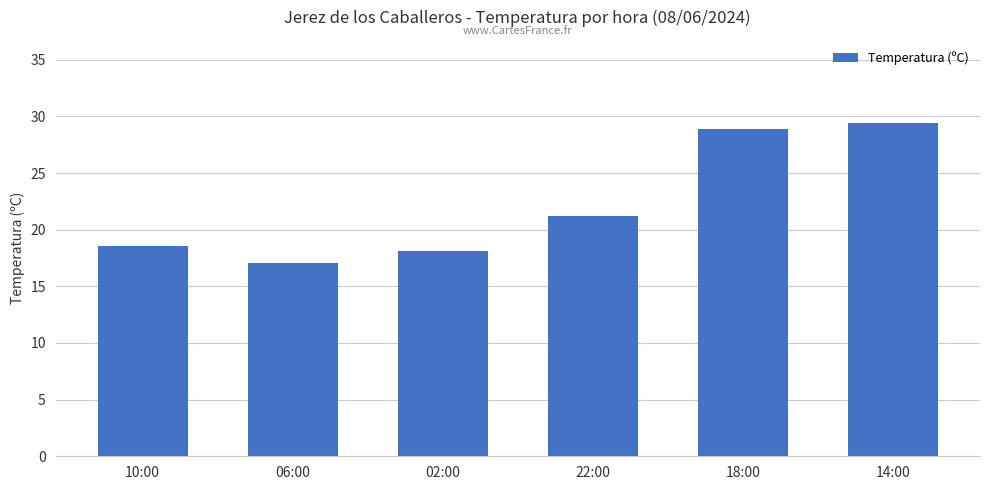

At which category does the chart reach its peak across all series?

14:00